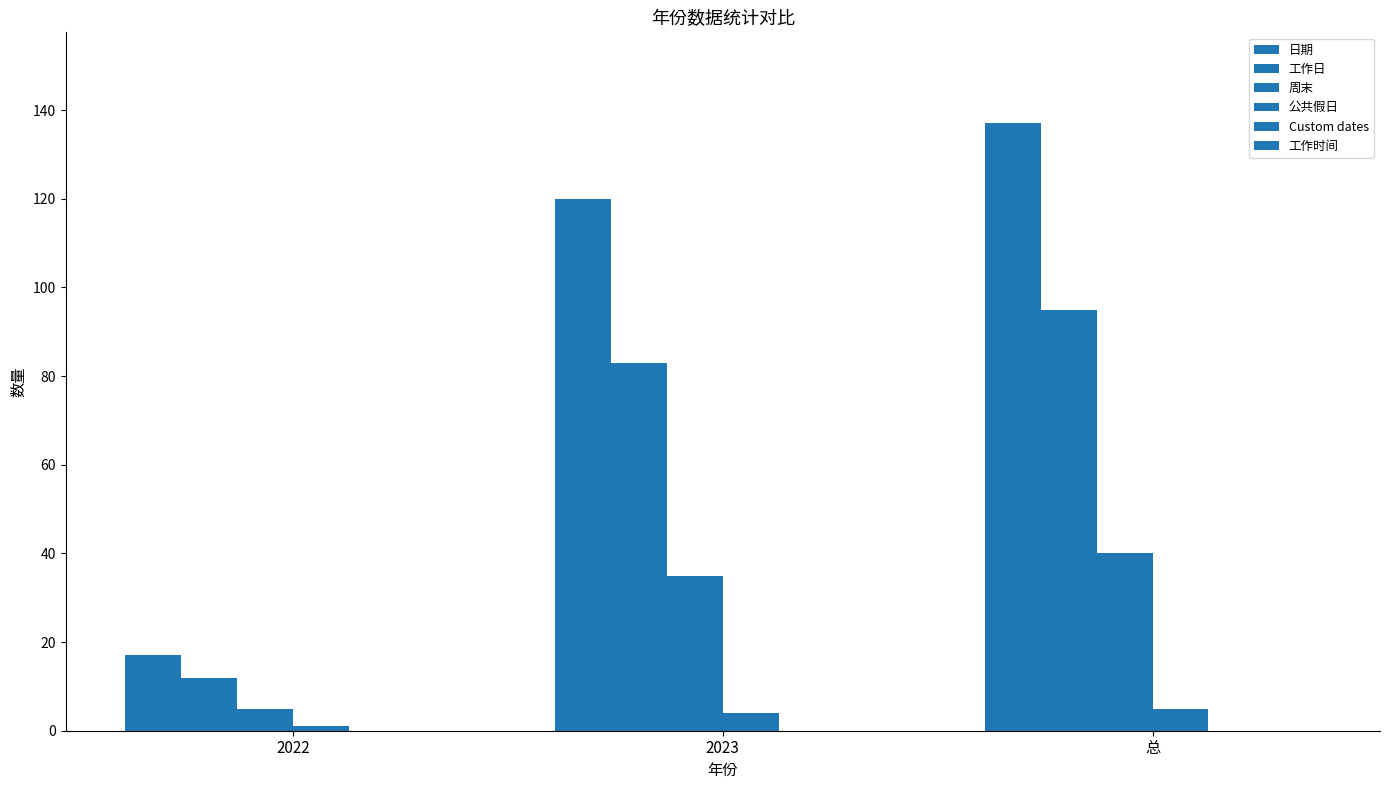

True or false: 公共假日 has a value of 7 at 总.

False